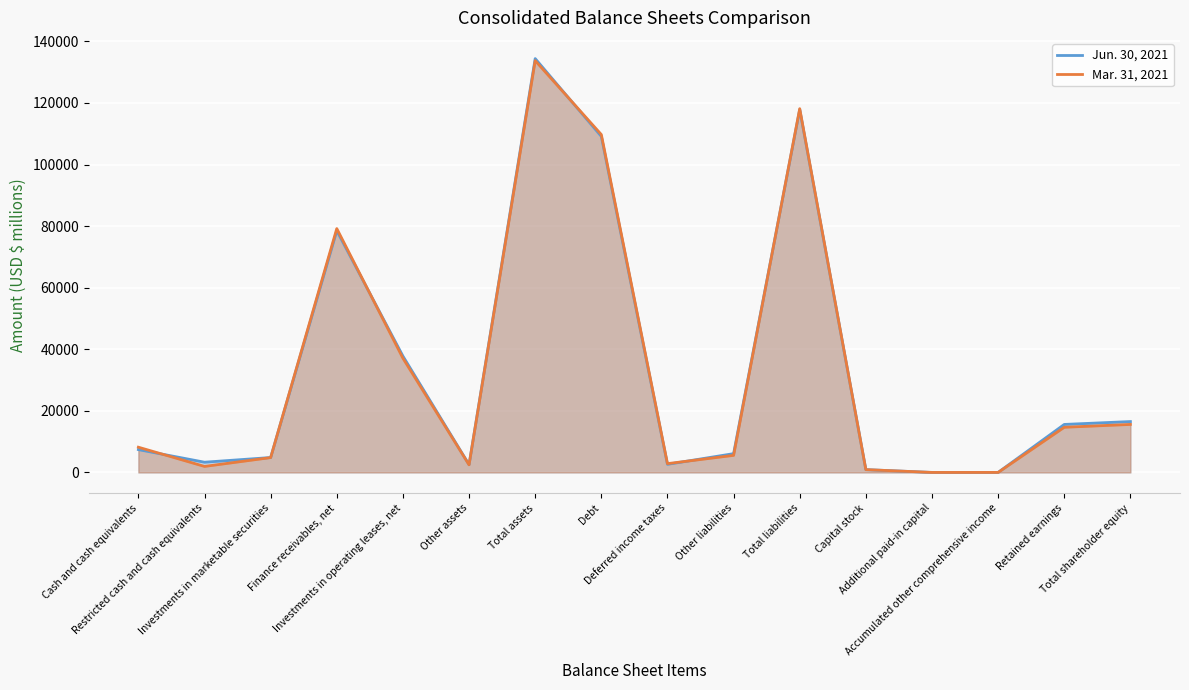

At which category is the sum across all series the highest?

Total assets